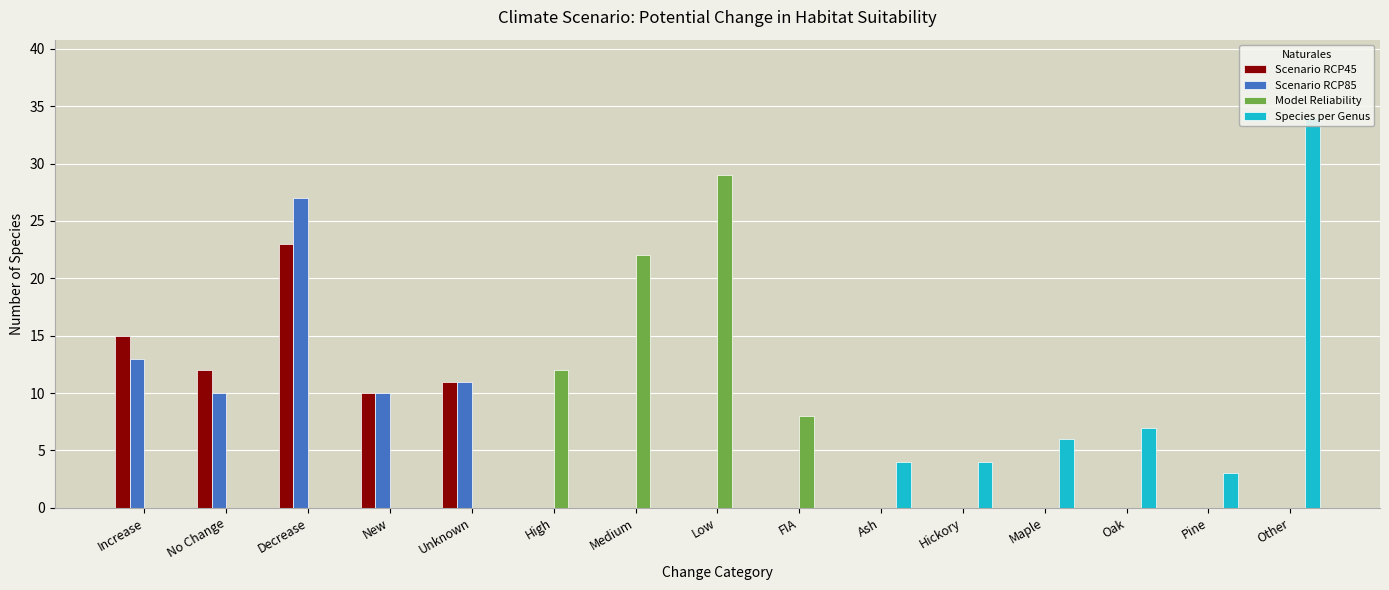

How many values in Scenario RCP45 are above zero?

5